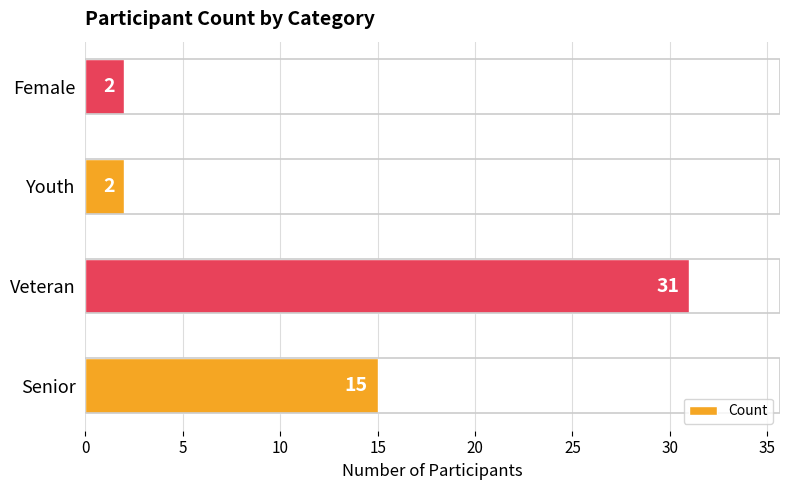

What is the greatest value displayed?

31